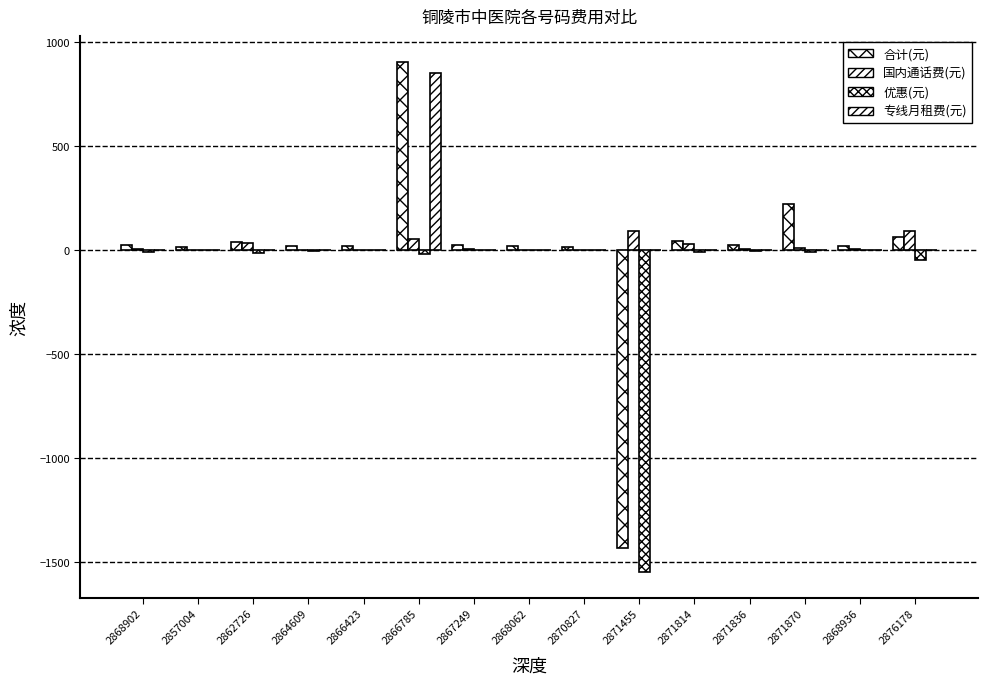

What is the difference between the second highest and minimum values in the 国内通话费(元) series?

92.7